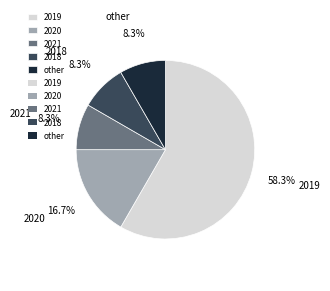

How many segments does this pie chart have?

5